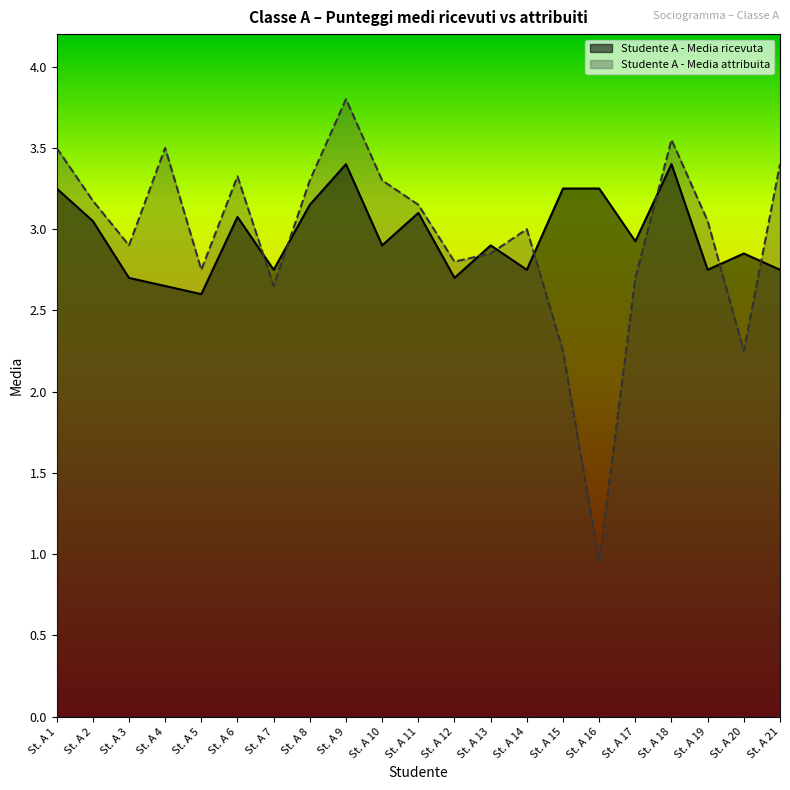

At which label is Studente A - Media ricevuta closest to 3?

St. A 2